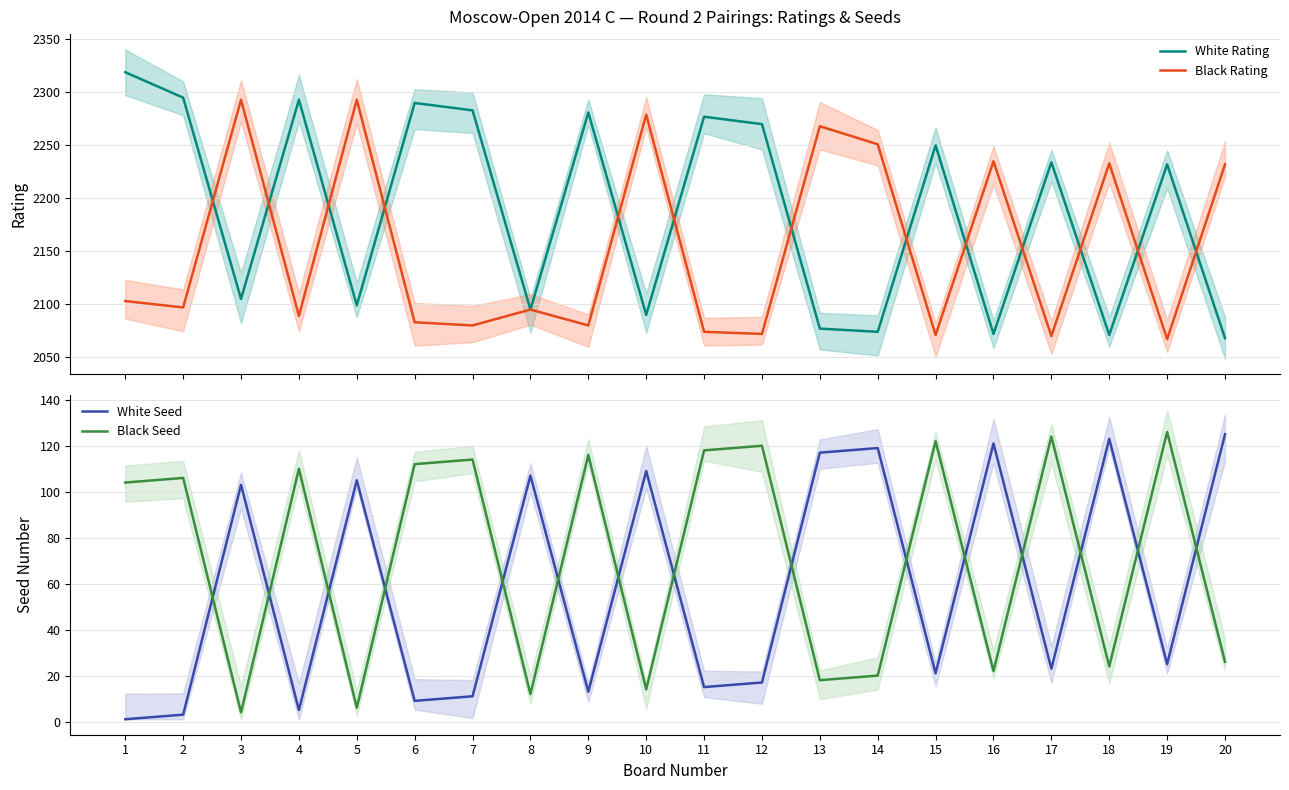

Count the number of categories in the chart.

20